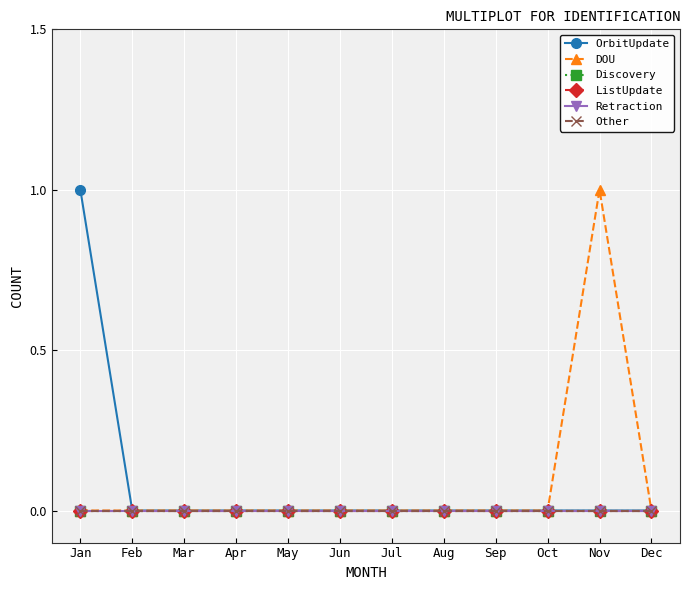

Between Aug and Dec, which series saw the biggest shift?

OrbitUpdate